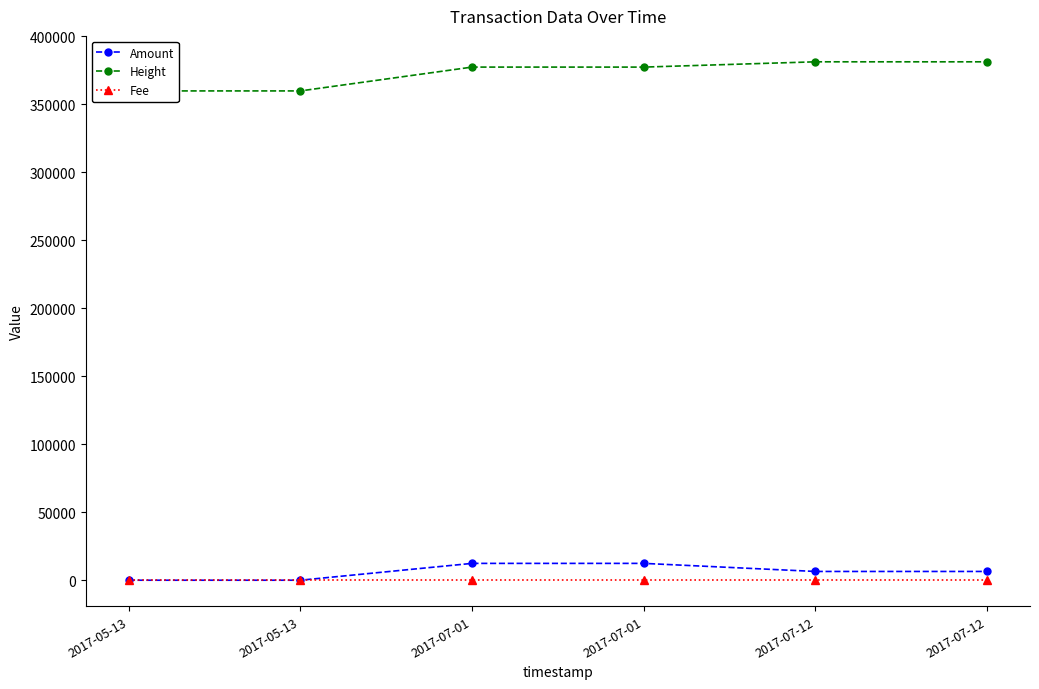

Does the chart have visible grid lines?

No